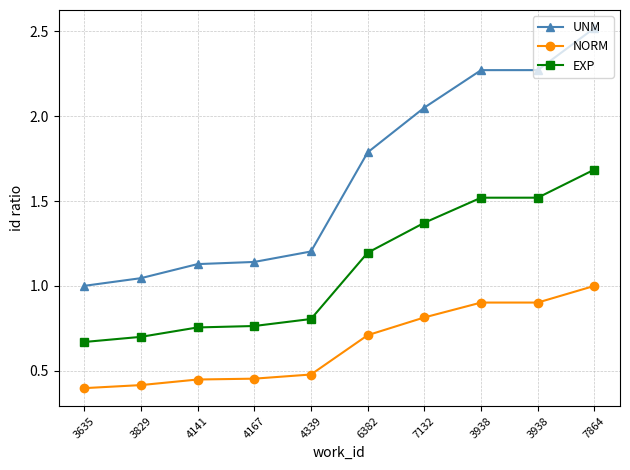

Which series has the largest total across all categories?

UNM